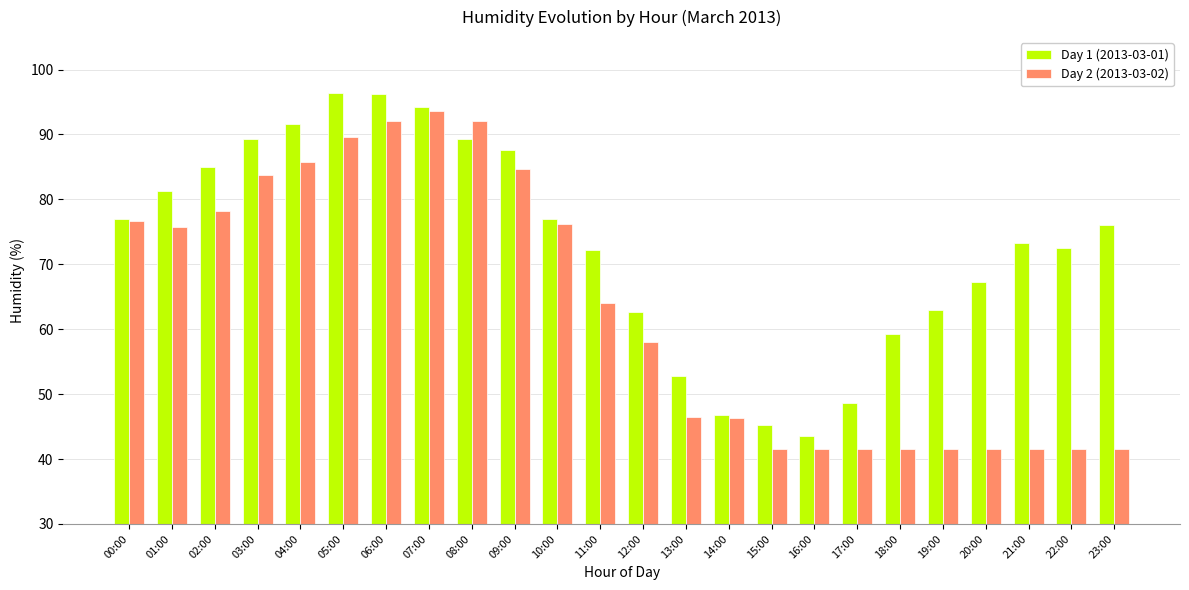

What is the approximate value of Day 2 (2013-03-02) at 00:00?

76.7